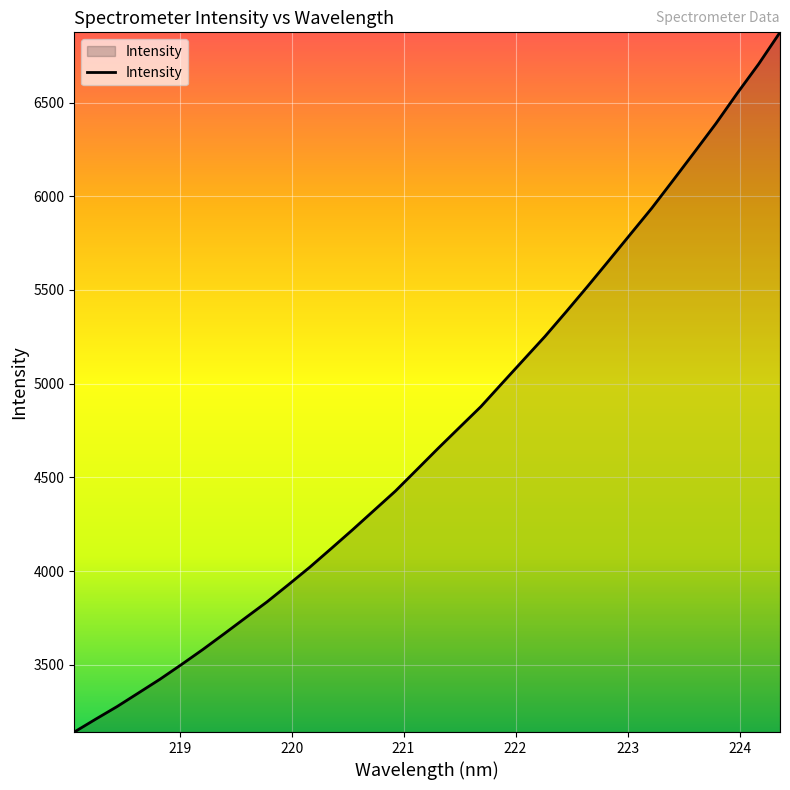

What is the difference between the maximum and minimum values?

3732.7